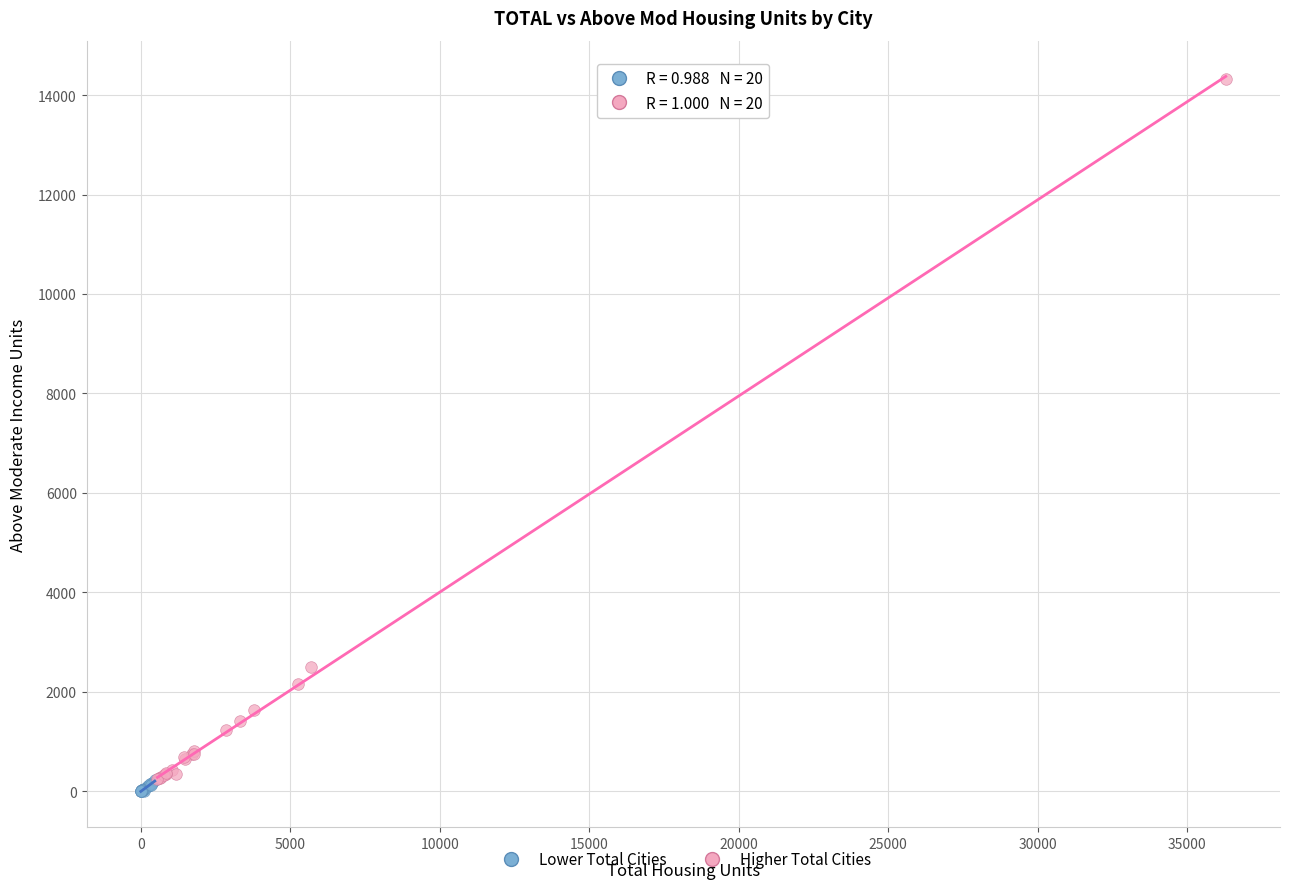

Which series has the widest spread of Y values?

Higher Total Cities